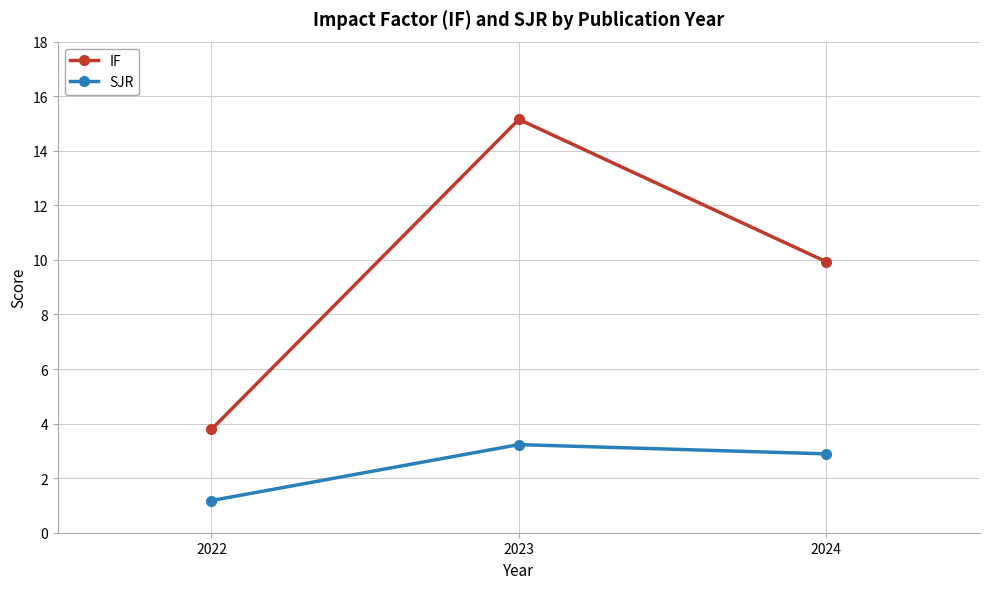

Is it true that SJR equals 0.4 at 2022?

False